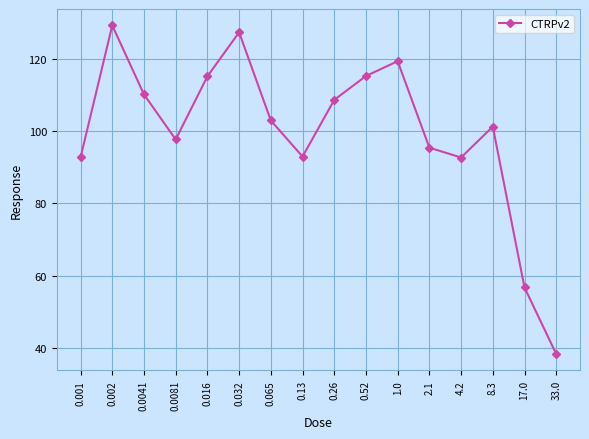

What is the difference between the maximum and minimum values?

90.9